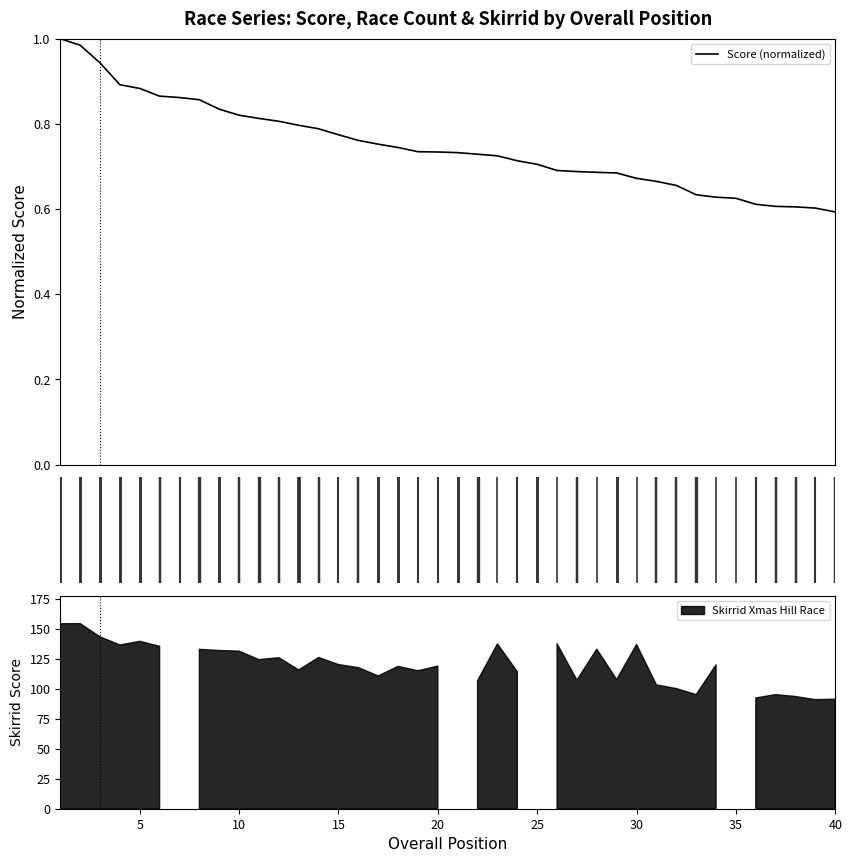

Does the chart display data point markers on the line(s)?

No